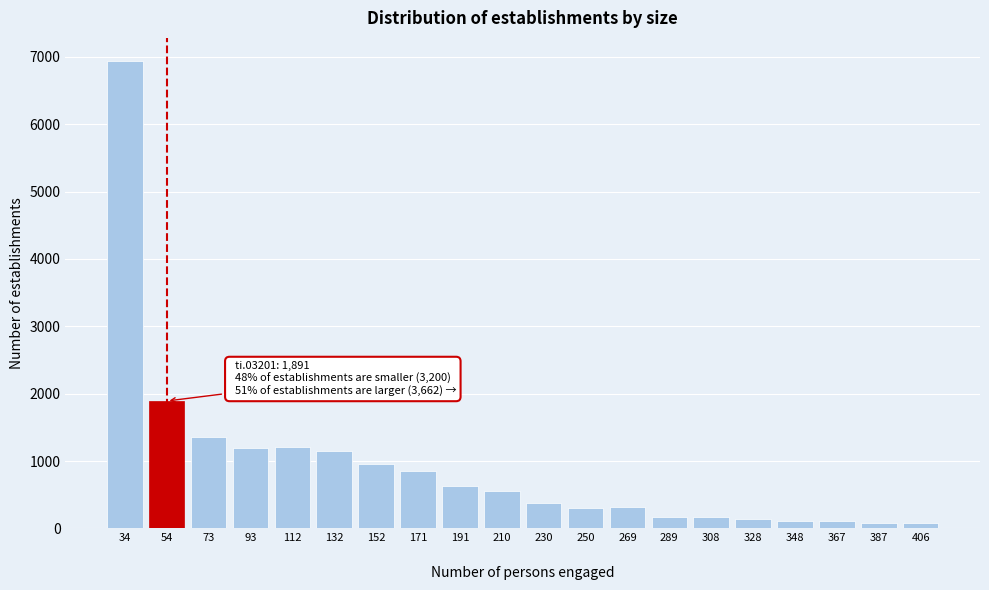

What is the maximum value shown in the chart?

6934